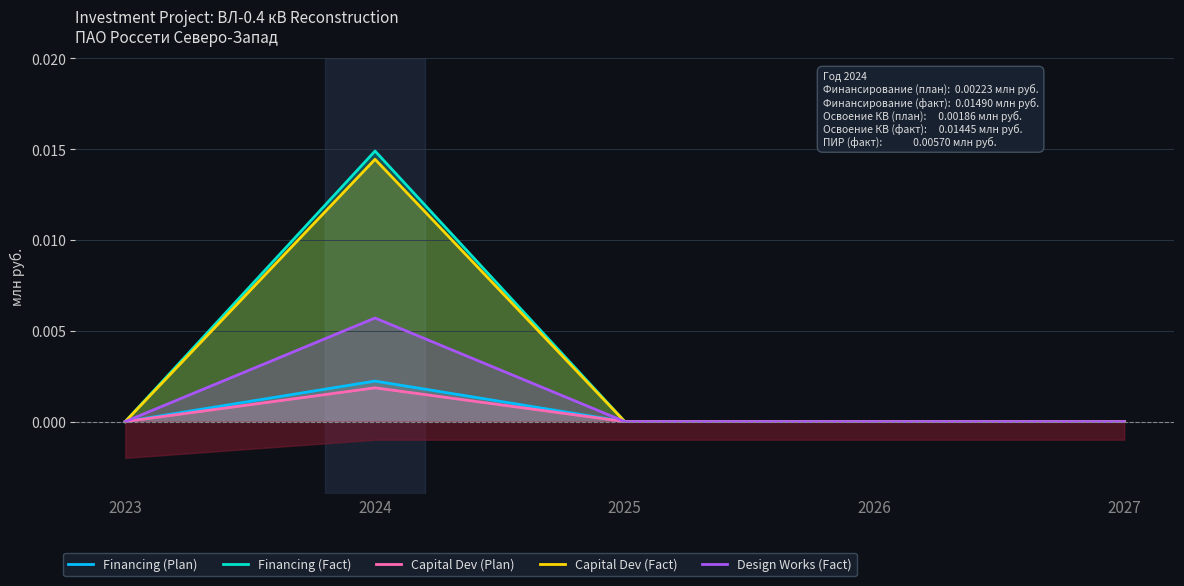

How many Capital Dev (Plan) values are between 0 and 1?

5